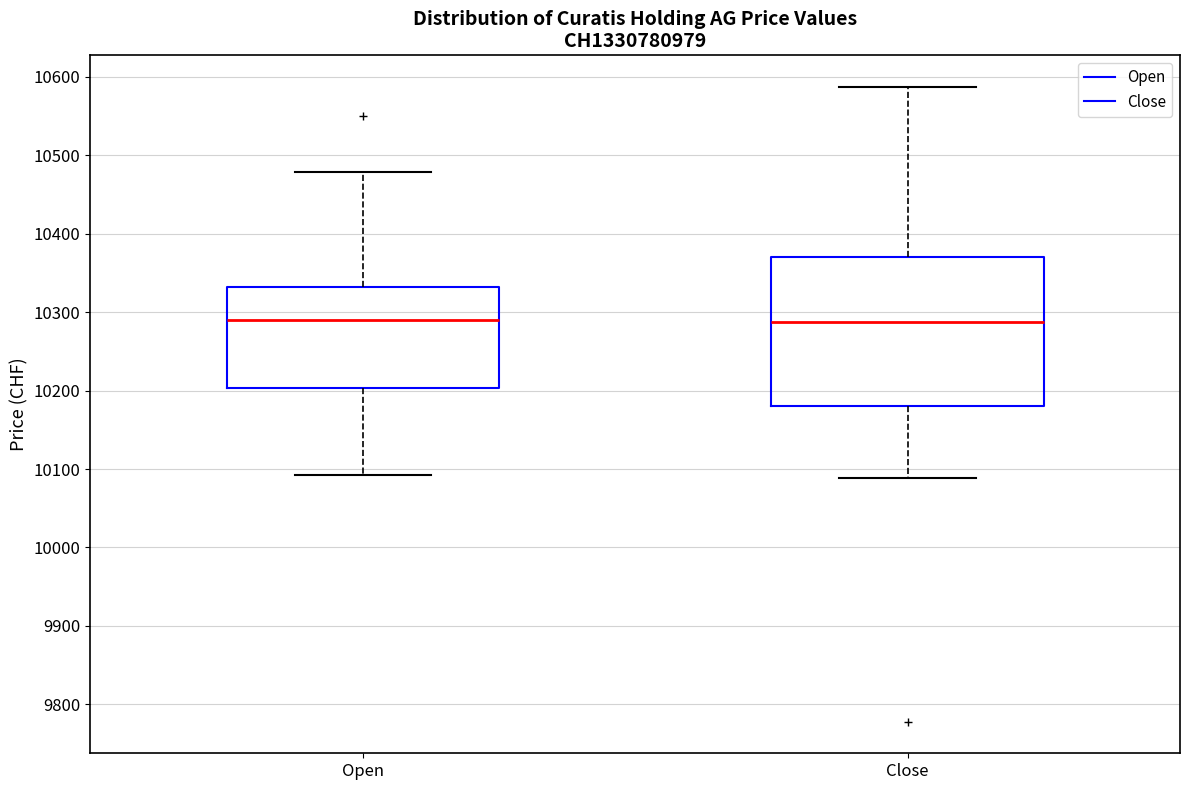

Reading left to right, transcribe this box plot: for each box, give where its median line is, the range the box spans, and where its two whiskers end, as read against the y-axis. The values are not printed on the chart, so give them approximately, as read against the axis.

Open: median 10290, box 10200 to 10330, whiskers 10090 to 10480
Close: median 10290, box 10180 to 10370, whiskers 10090 to 10590